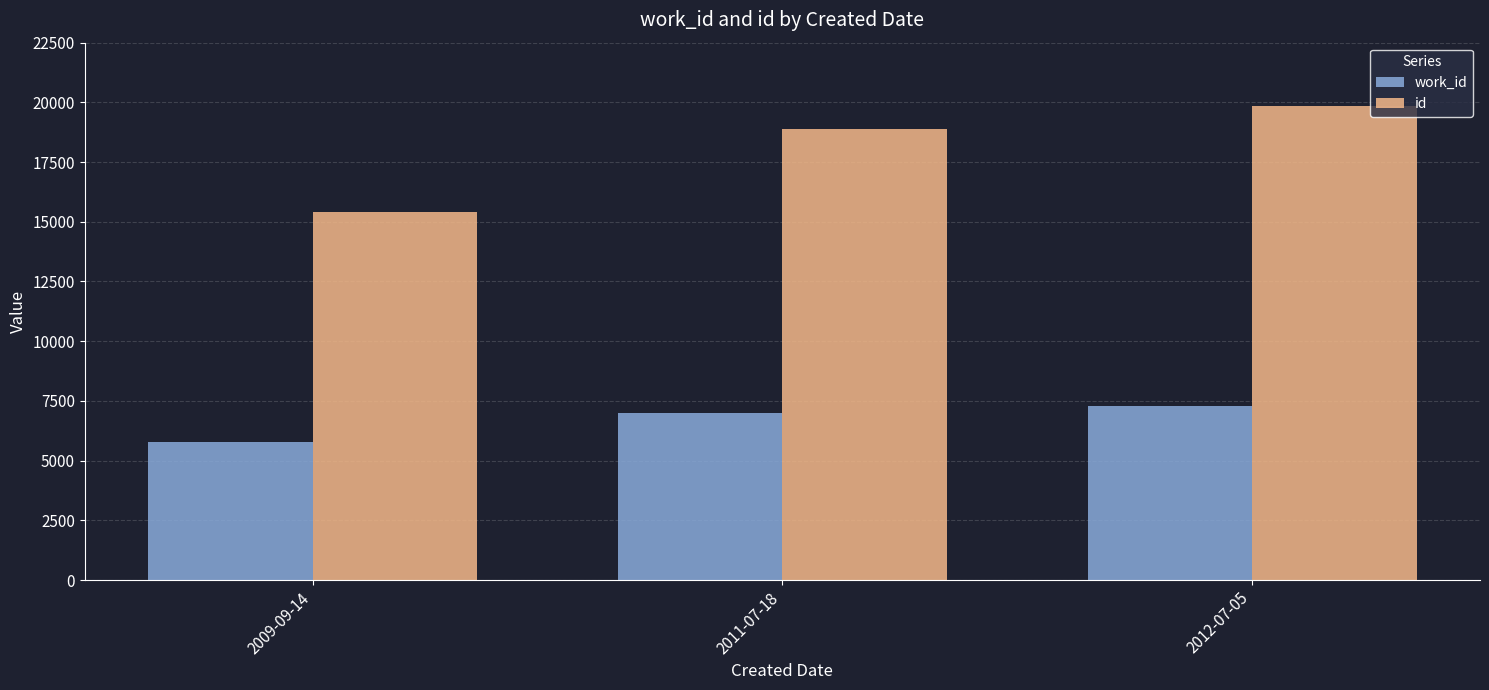

How many data points in work_id are less than 7013?

1